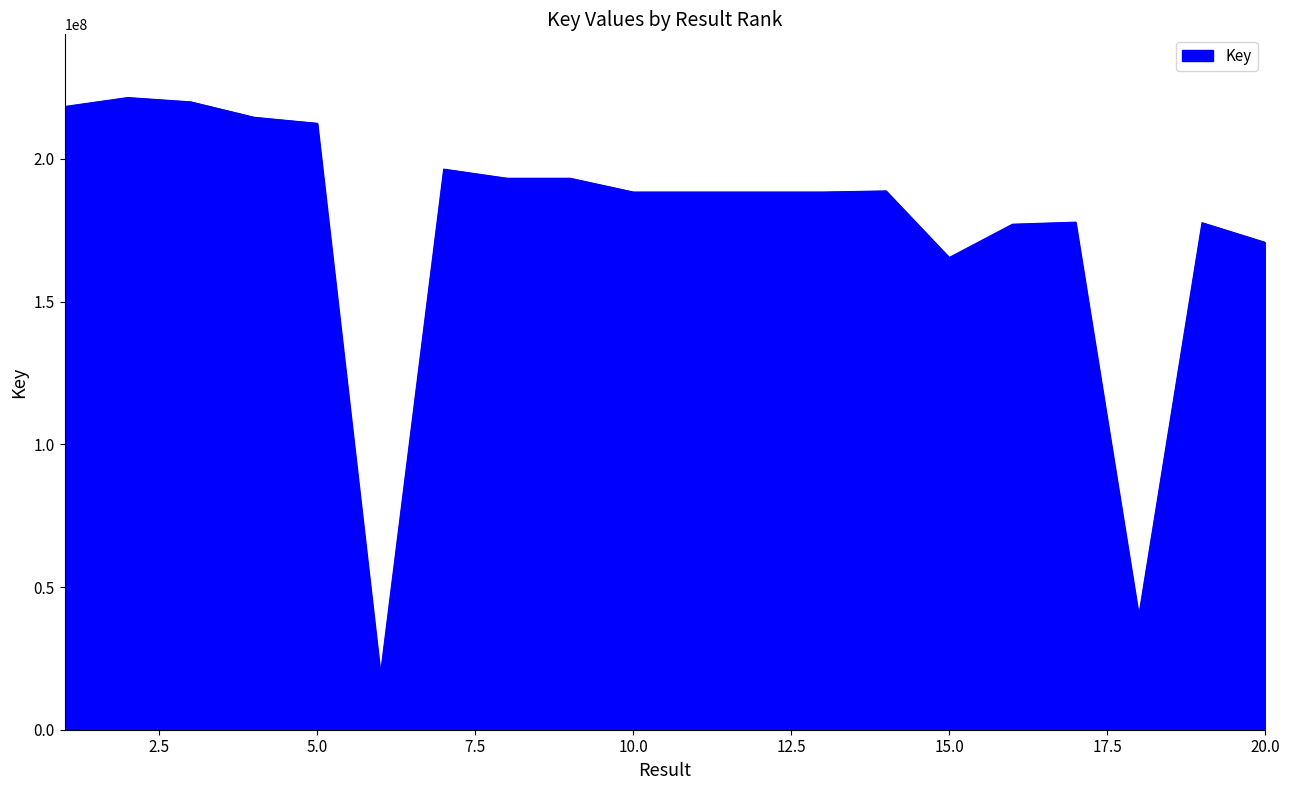

What is the difference between the maximum and minimum values?

201872057